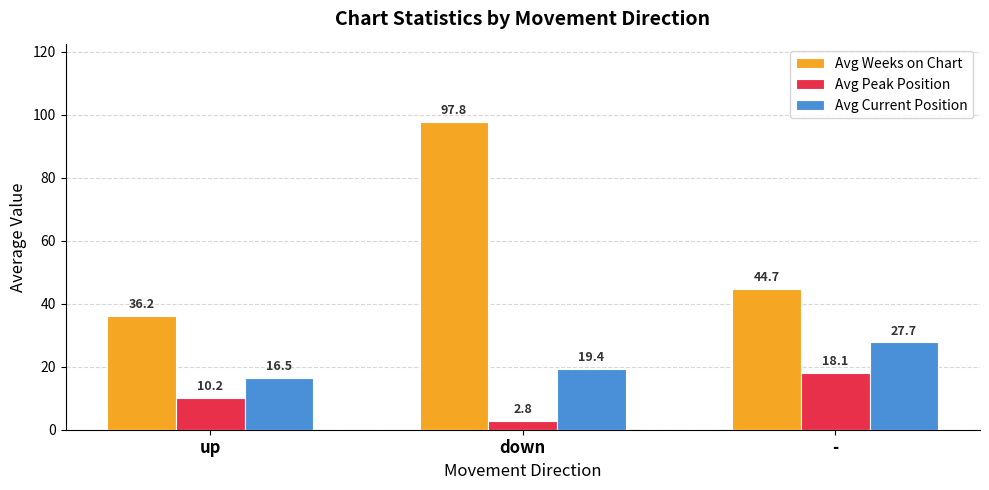

Rank the series by their maximum value, from lowest to highest.

Avg Peak Position, Avg Current Position, Avg Weeks on Chart